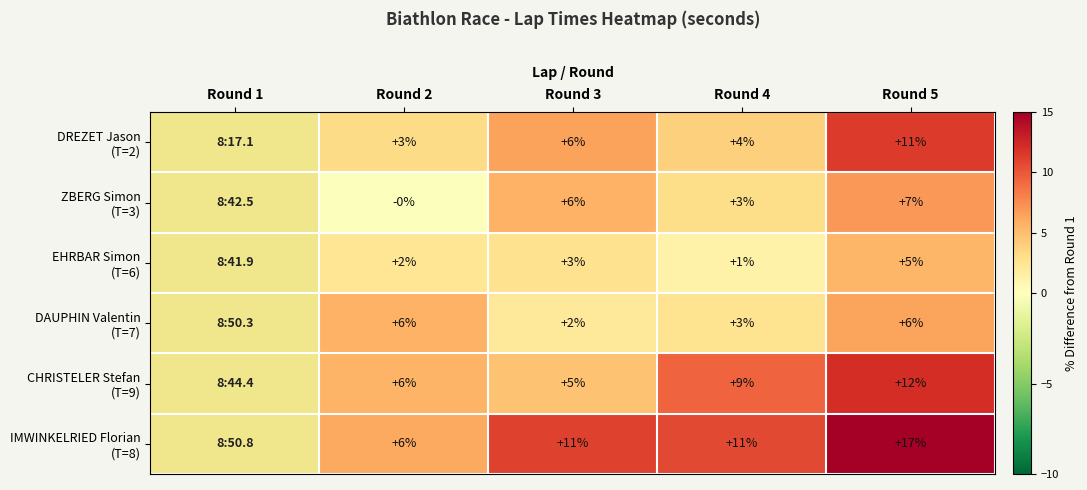

What is the total value across all series at Round 5?

58